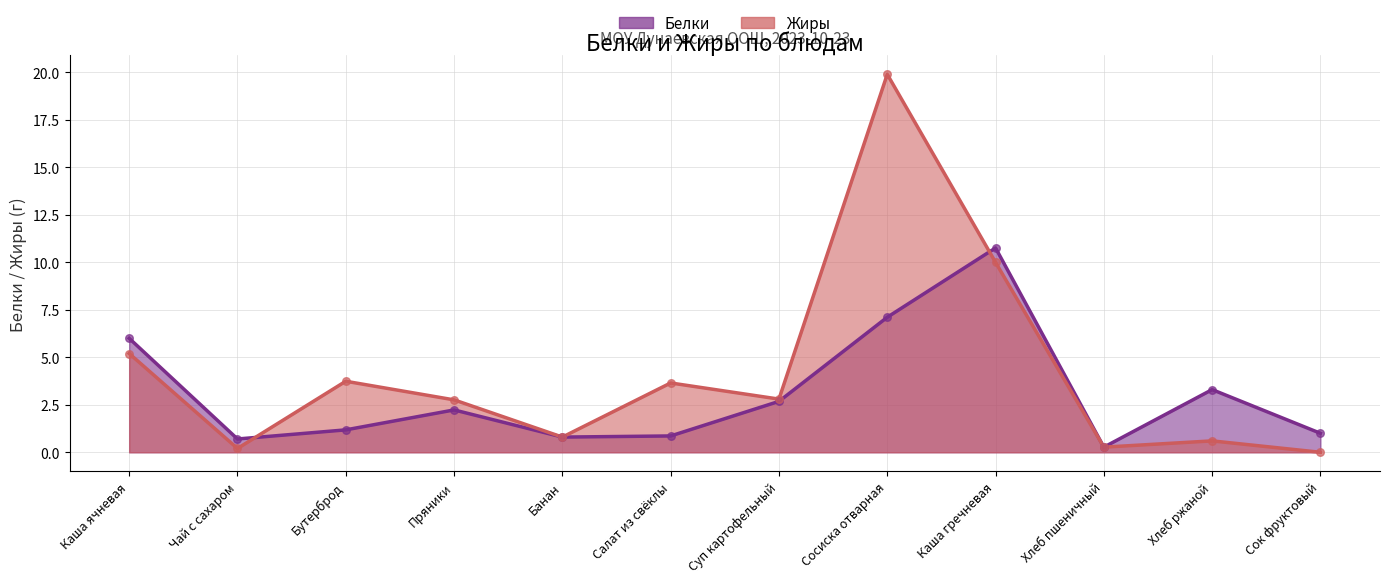

Is the value of Белки (line) at Сок фруктовый greater than the value of Жиры (line) at Сосиска отварная?

No